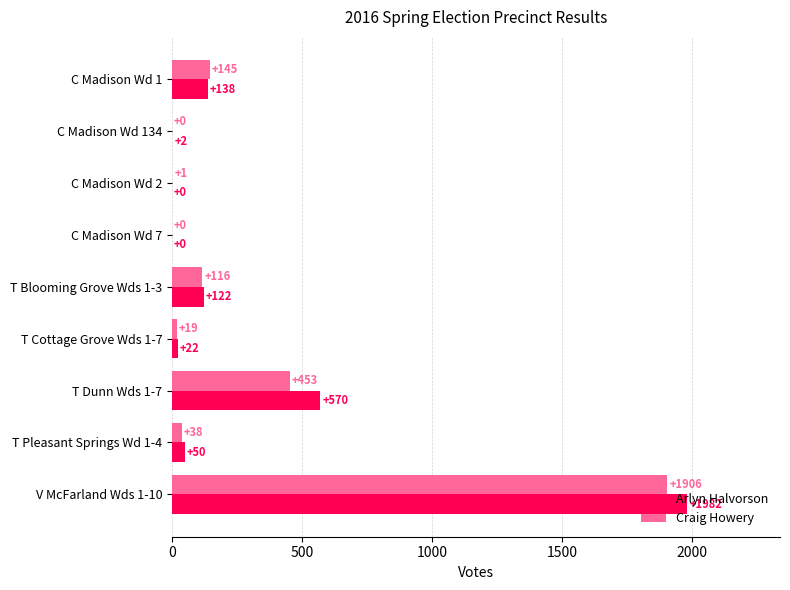

Which series has the widest spread of values?

Arlyn Halvorson